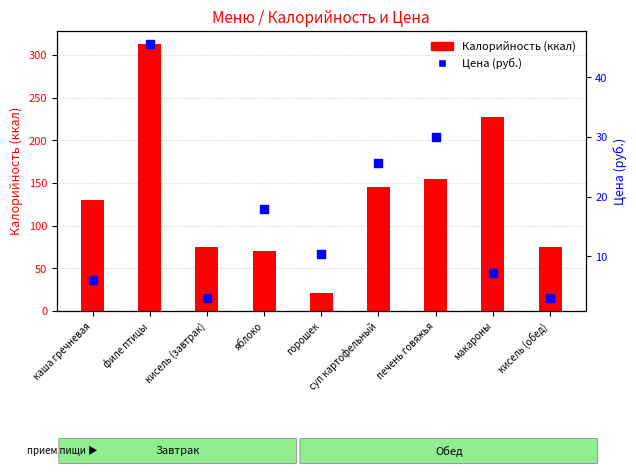

Is the value of Цена at печень говяжья greater than the value of Калорийность at печень говяжья?

No